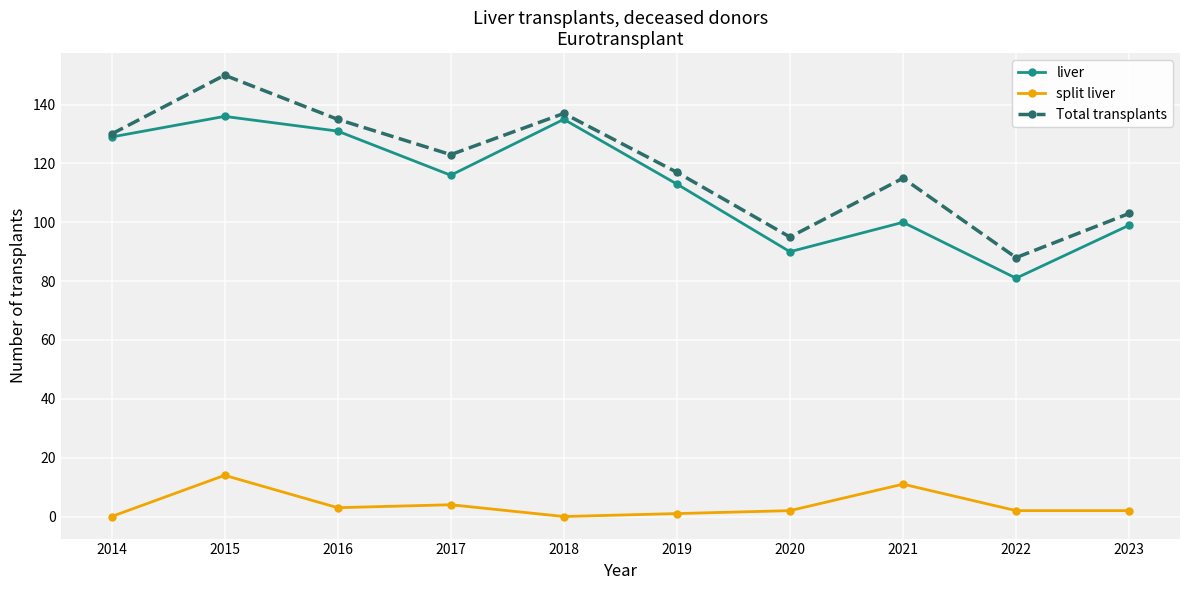

Reading left to right, extract all data points from this chart.

liver: 2014=129	2015=136	2016=131	2017=116	2018=135	2019=113	2020=90	2021=100	2022=81	2023=99
split liver: 2014=0	2015=14	2016=3	2017=4	2018=0	2019=1	2020=2	2021=11	2022=2	2023=2
Total transplants: 2014=130	2015=150	2016=135	2017=123	2018=137	2019=117	2020=95	2021=115	2022=88	2023=103